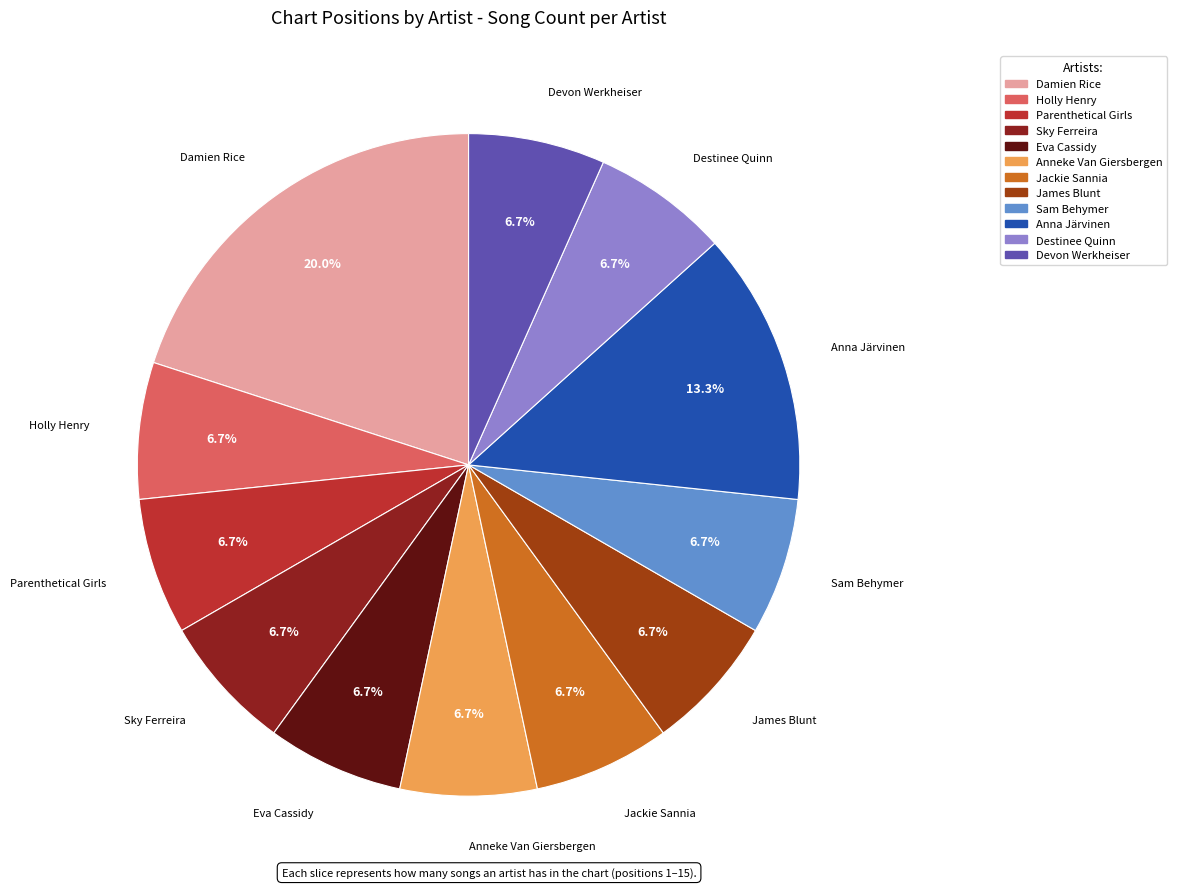

Does Anna Järvinen account for over 50% of the chart?

No